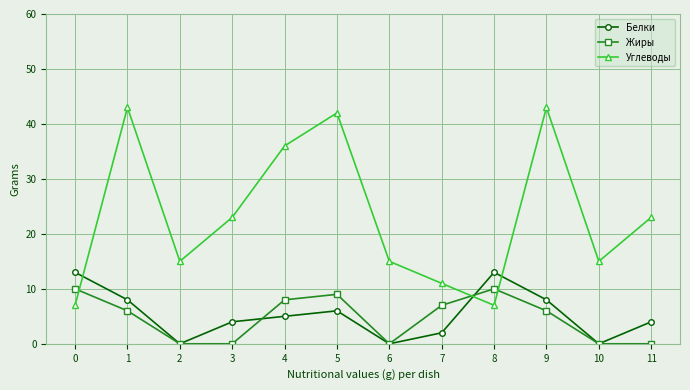

What is the highest value of the Белки series?

13